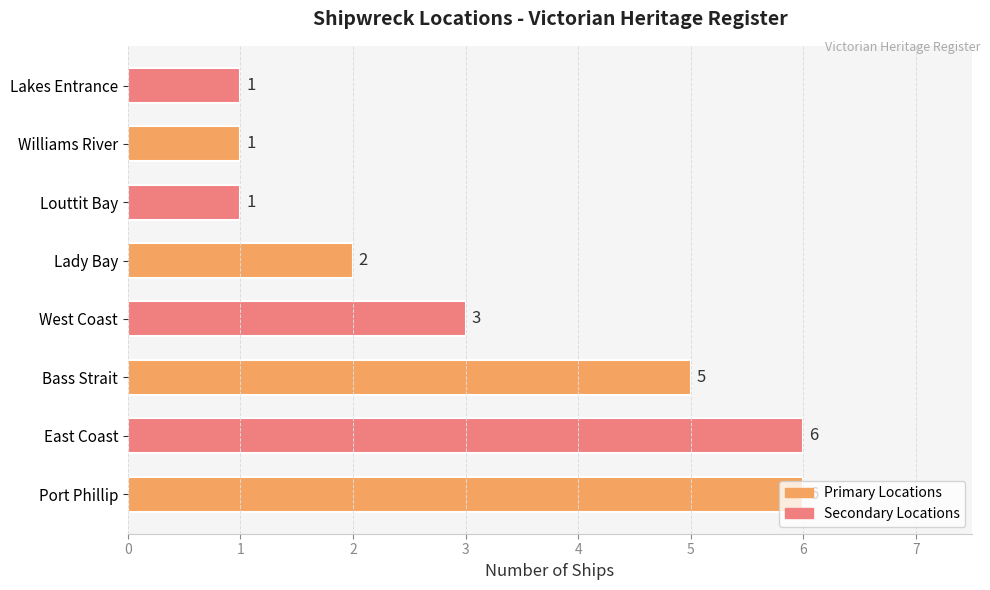

What is the maximum value shown in the chart?

6